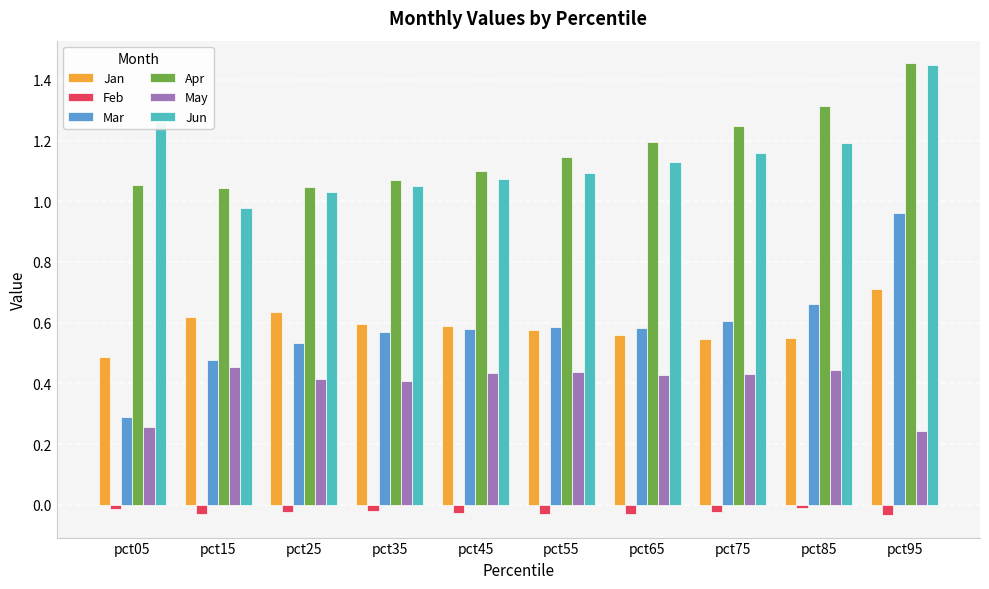

Which series has the largest total across all categories?

Apr